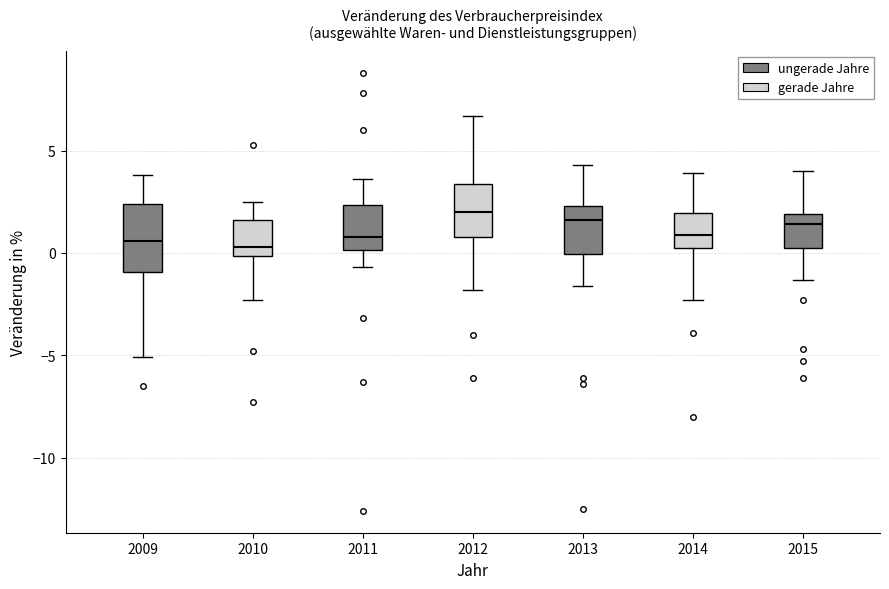

Which box is the tallest, from its lower edge to its upper edge?

2009